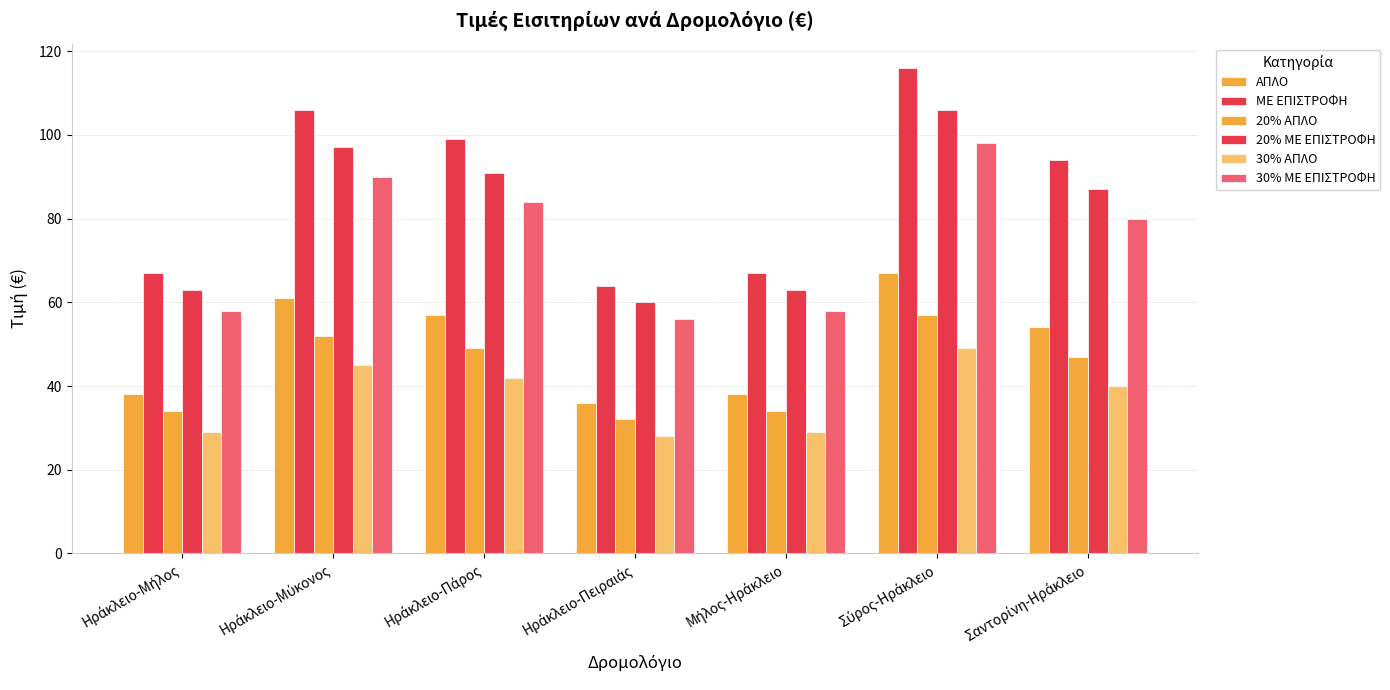

How many distinct data groups are displayed?

6